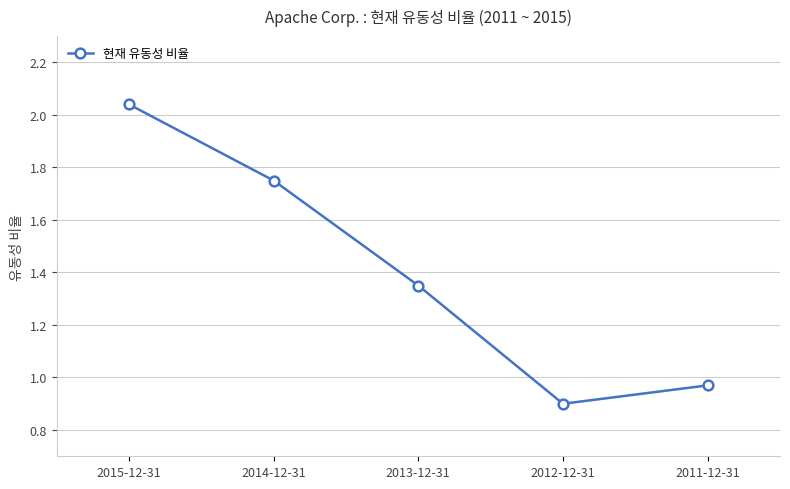

What is the difference between the maximum and second lowest values?

1.1